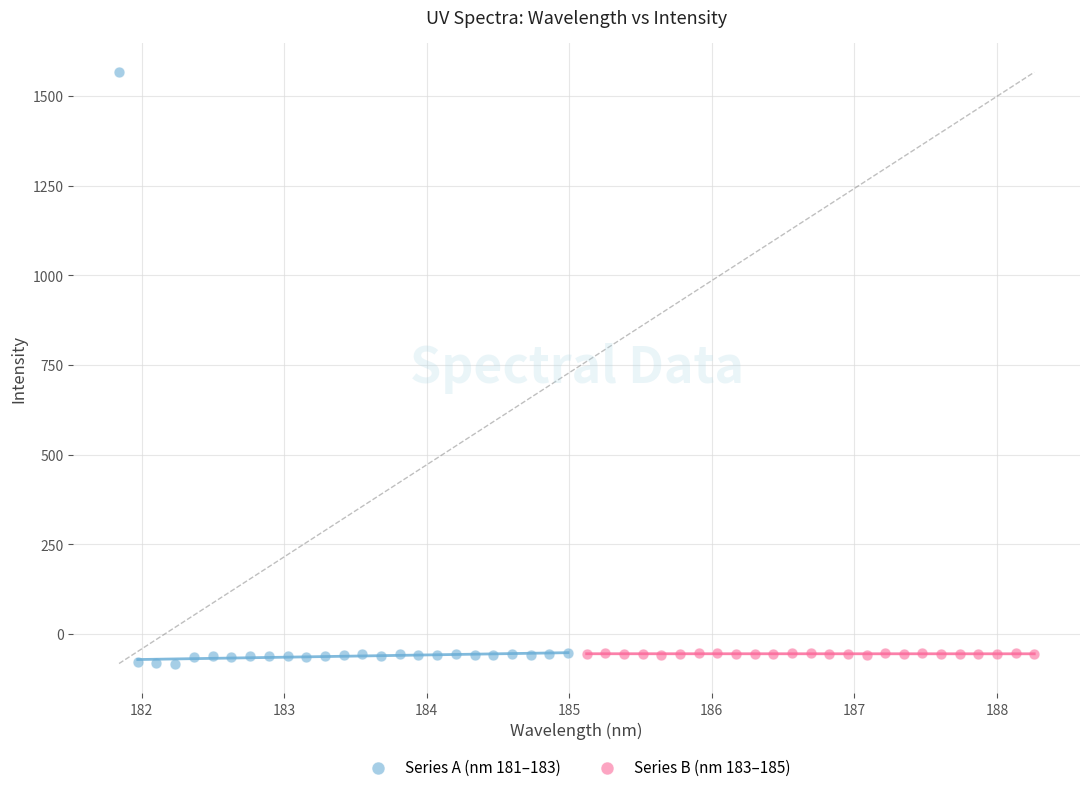

Which series contains the highest Y value?

Series A (nm 181–183)